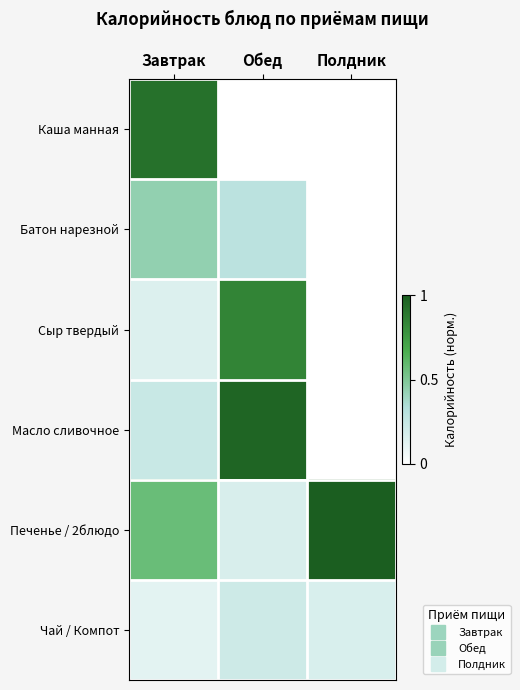

Reading left to right, what are all the values shown in this chart?

Каша манная: Завтрак=0.9	Обед=0.0	Полдник=0.0
Батон нарезной: Завтрак=0.4	Обед=0.3	Полдник=0.0
Сыр твердый: Завтрак=0.2	Обед=0.8	Полдник=0.0
Масло сливочное: Завтрак=0.2	Обед=1.0	Полдник=0.0
Печенье / 2блюдо: Завтрак=0.6	Обед=0.2	Полдник=1.0
Чай / Компот: Завтрак=0.1	Обед=0.2	Полдник=0.2